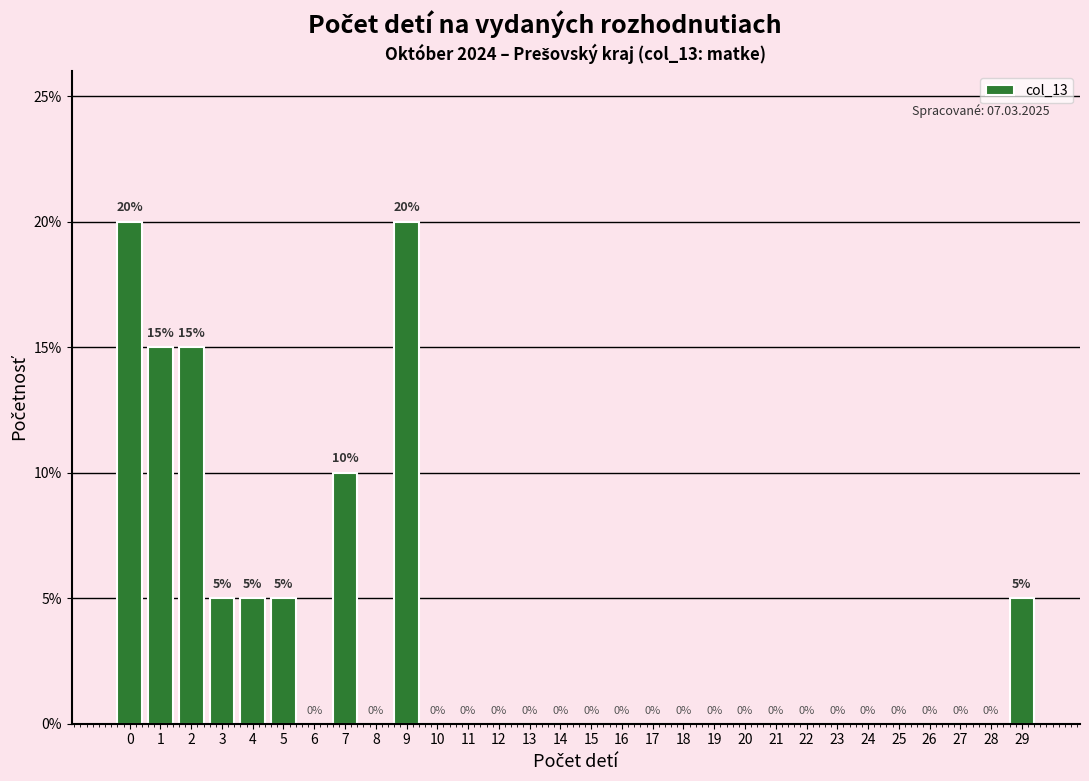

Reading left to right, what are all the values shown in this chart?

0=20	1=15	2=15	3=5	4=5	5=5	6=0	7=10	8=0	9=20	10=0	11=0	12=0	13=0	14=0	15=0	16=0	17=0	18=0	19=0	20=0	21=0	22=0	23=0	24=0	25=0	26=0	27=0	28=0	29=5